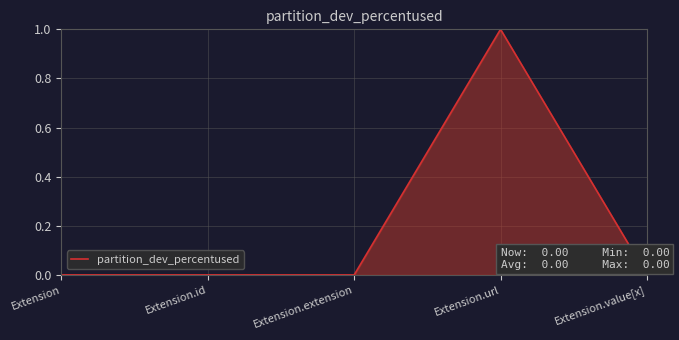

The value at Extension.value[x] is 0. True or false?

True